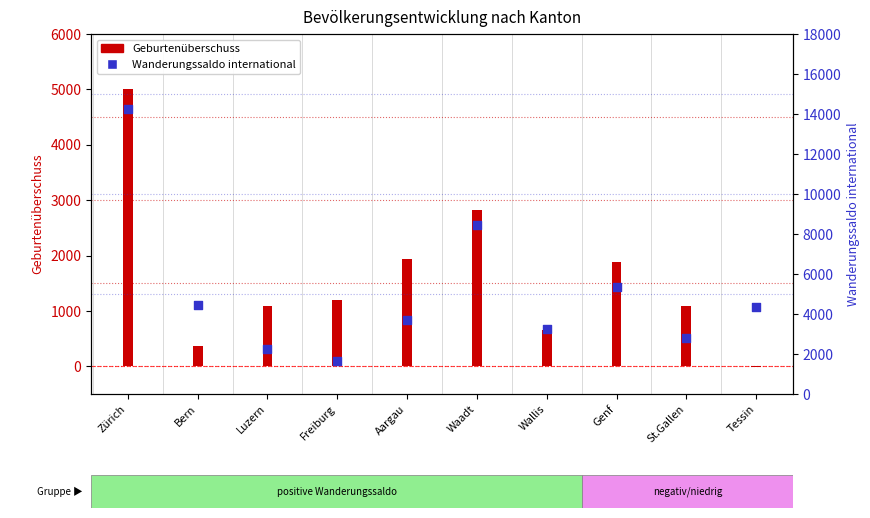

Which series has the largest Y range (max minus min)?

Wanderungssaldo international